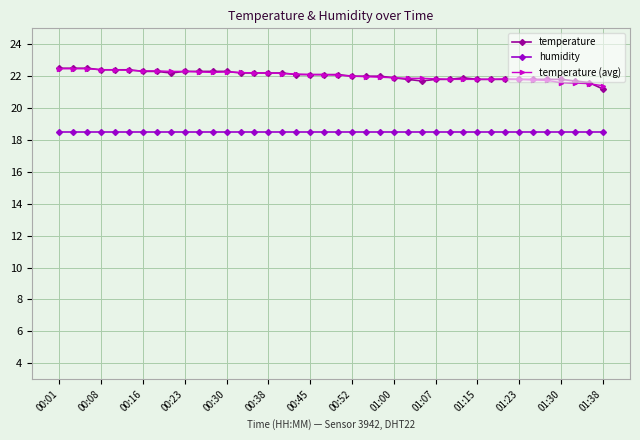

At how many categories does at least one series exceed 18?

40